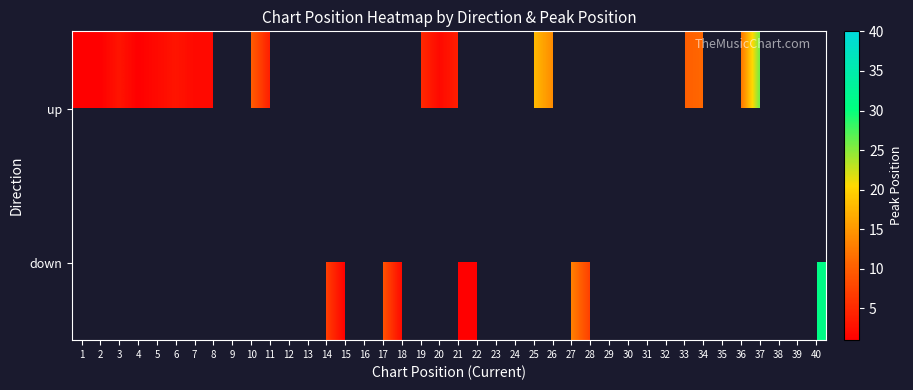

What is the difference between the maximum and minimum values in the up series?

27.0